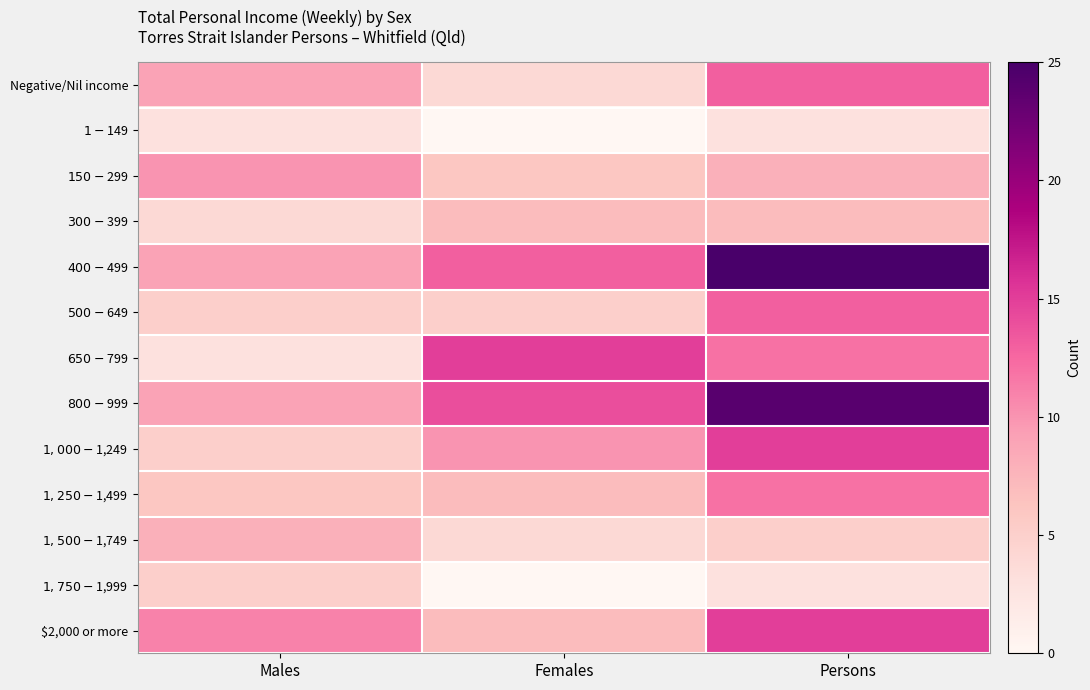

Rank the series at Females from lowest to highest value.

$1-$149, $1,750-$1,999, Negative/Nil income, $1,500-$1,749, $500-$649, $150-$299, $300-$399, $1,250-$1,499, $2,000 or more, $1,000-$1,249, $400-$499, $800-$999, $650-$799